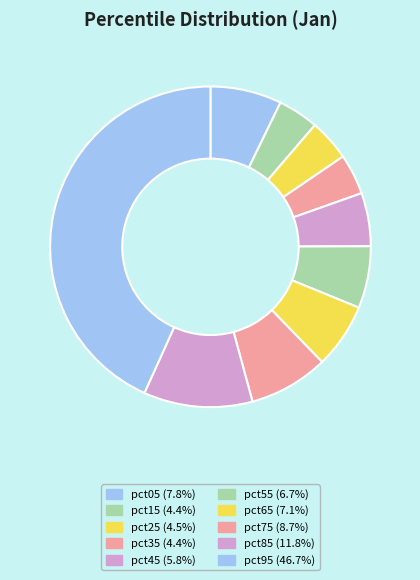

How many segments does this pie chart have?

10